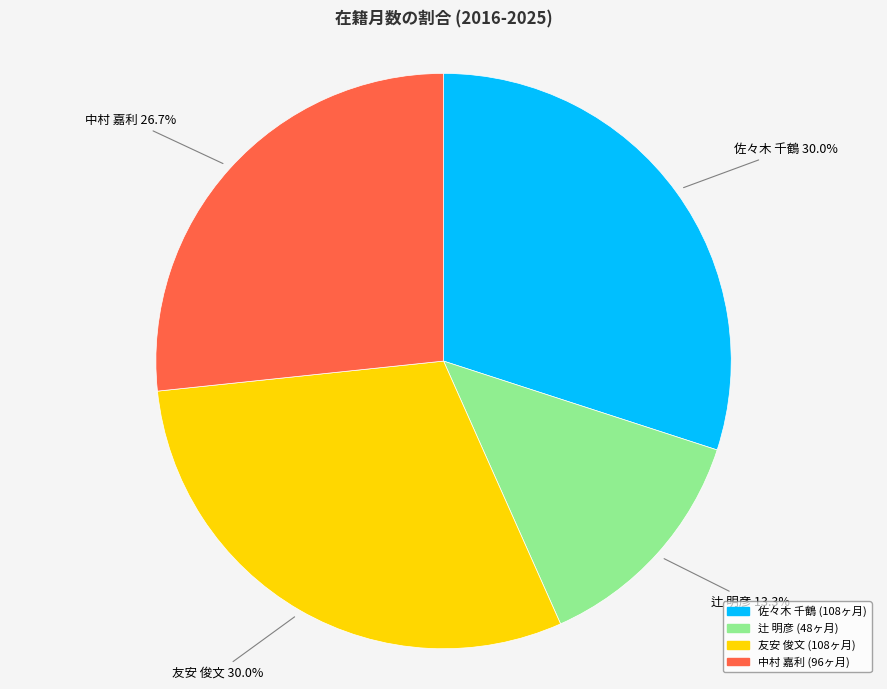

Does any single category account for the majority?

No